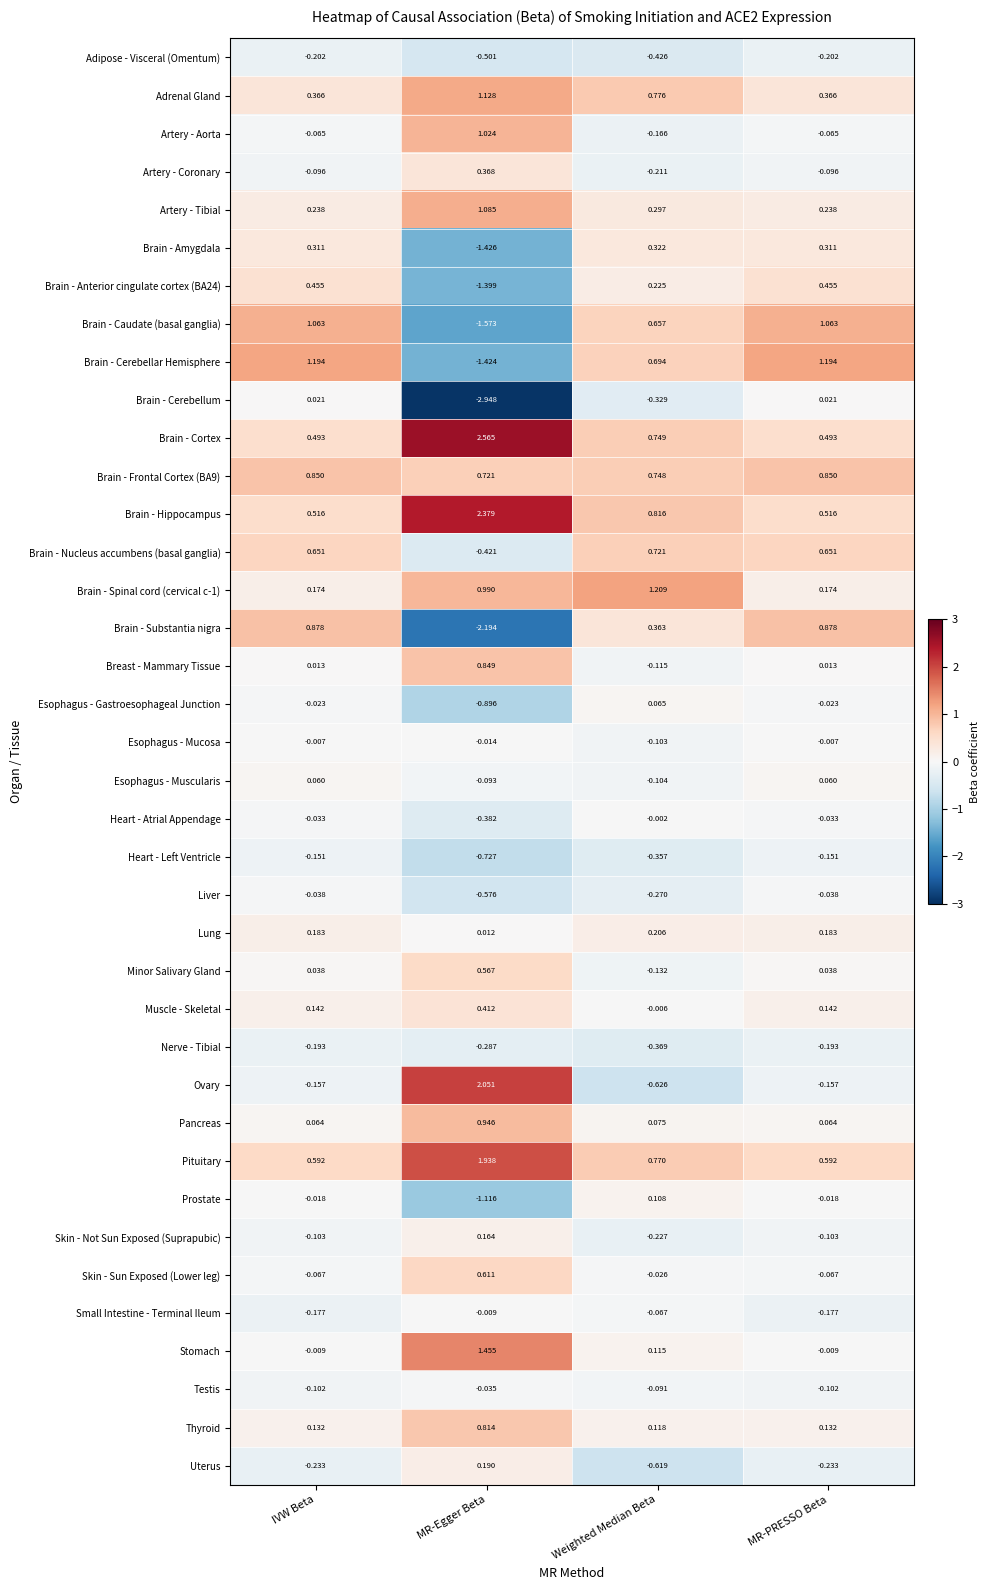

Which series has the largest total across all categories?

Brain - Cortex